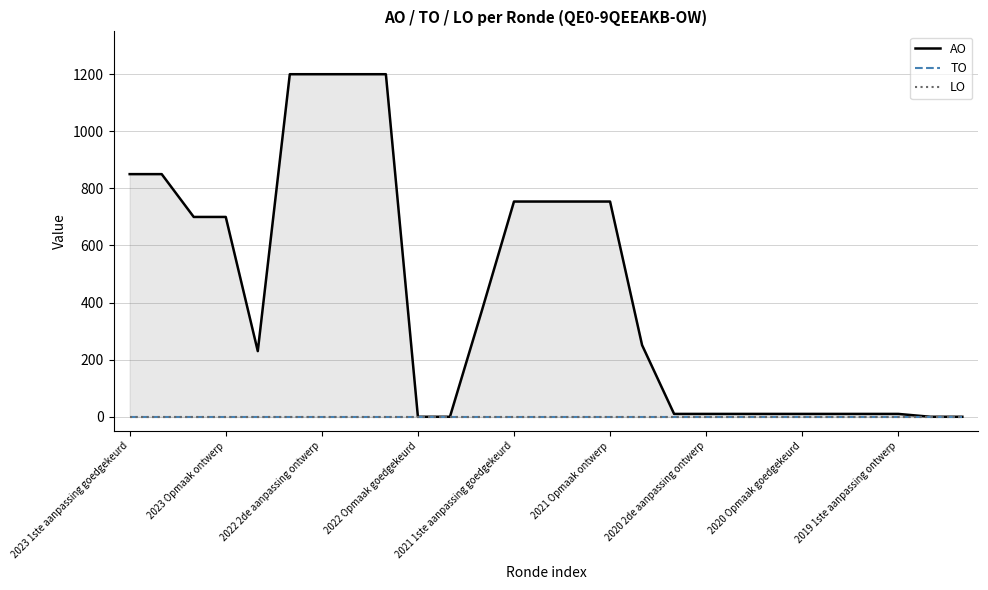

Reading right to left, list all the values displayed in this chart.

AO: 0	0	10	10	10	10	10	10	10	10	251	754	754	754	754	373	0	0	1200	1200	1200	1200	230	700	700	850	850
TO: 0	0	0	0	0	0	0	0	0	0	0	0	0	0	0	0	0	0	0	0	0	0	0	0	0	0	0
LO: 0	0	0	0	0	0	0	0	0	0	0	0	0	0	0	0	0	0	0	0	0	0	0	0	0	0	0